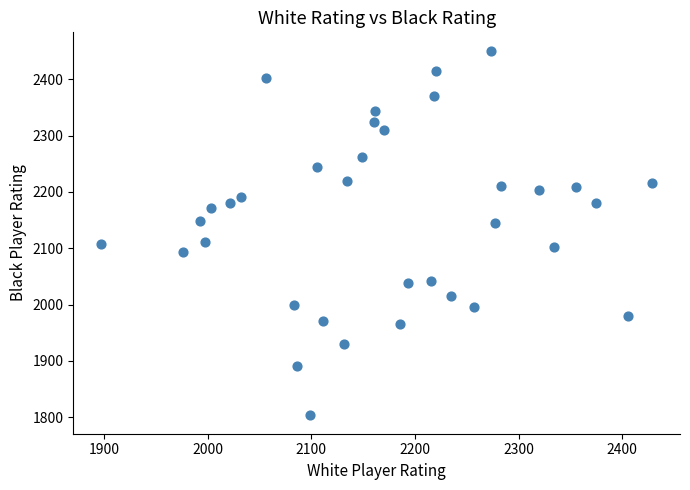

What is the range of X values (max minus min)?

532